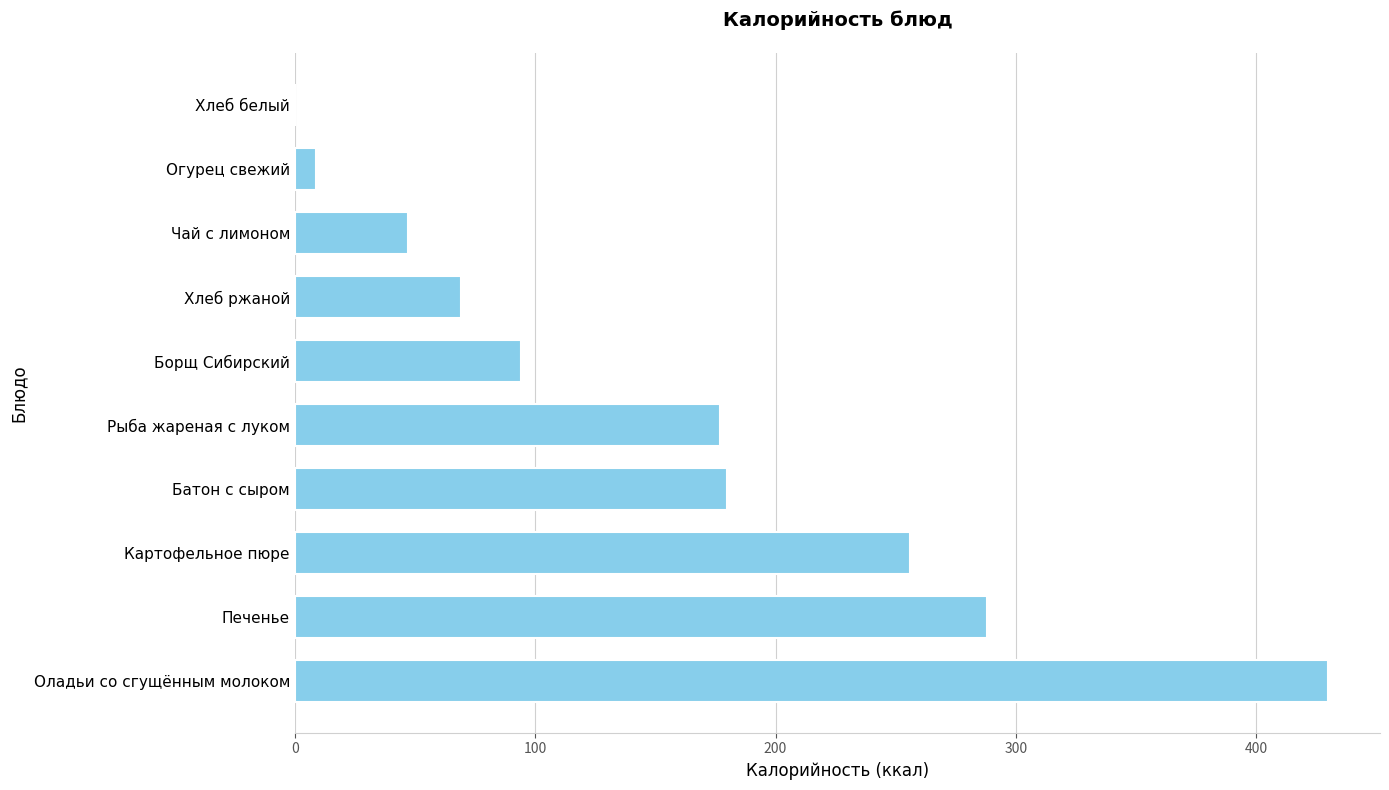

How many positive values are there?

9